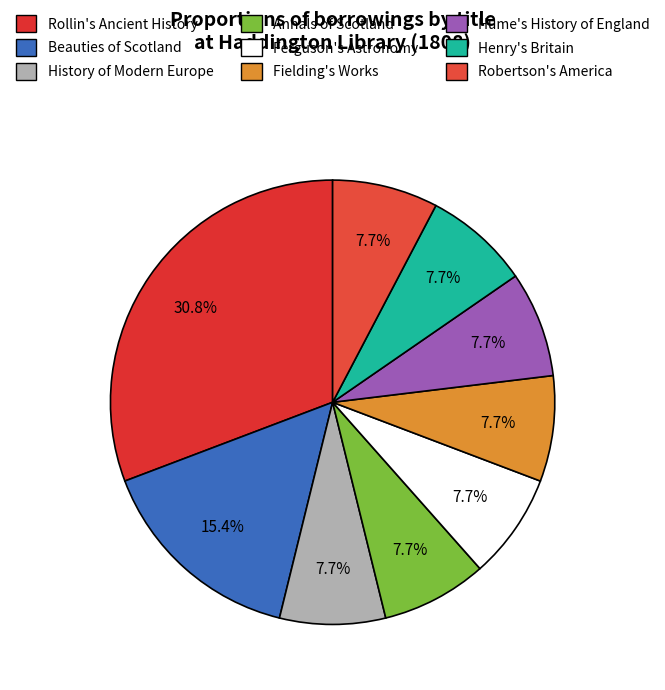

To the nearest percent, what percentage of the pie is Ferguson's Astronomy?

8%